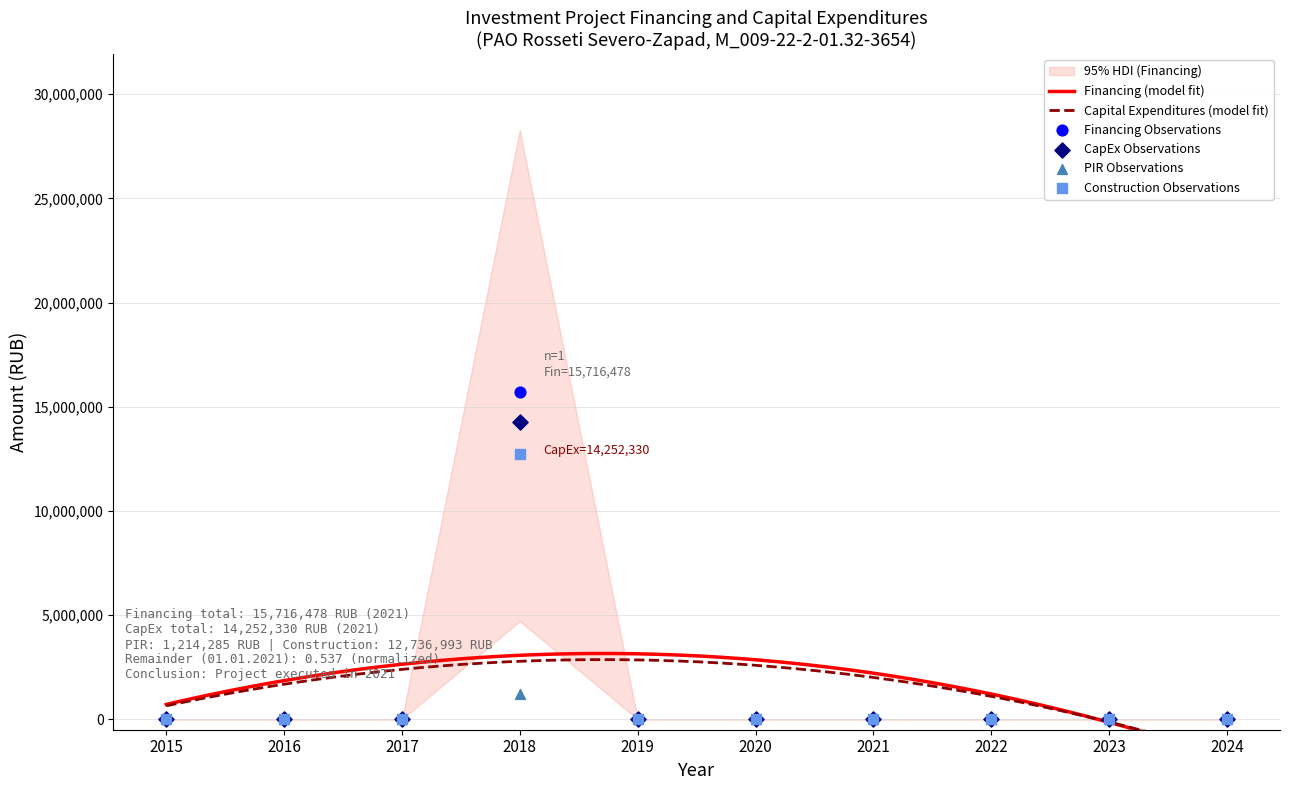

At which category is the sum across all series the highest?

2018